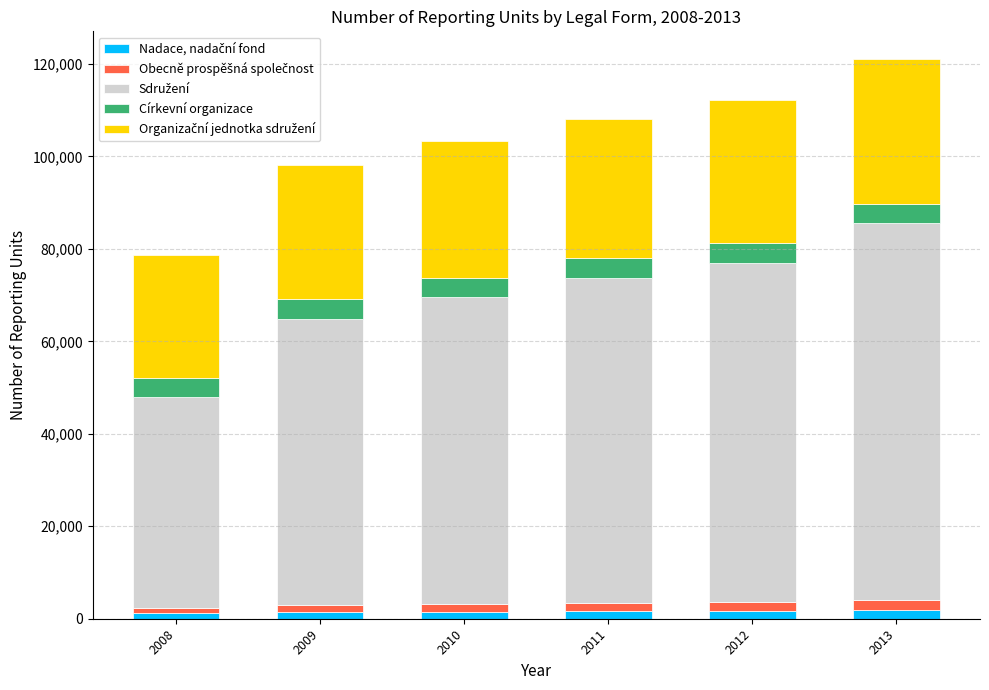

How many series are shown in this chart?

5